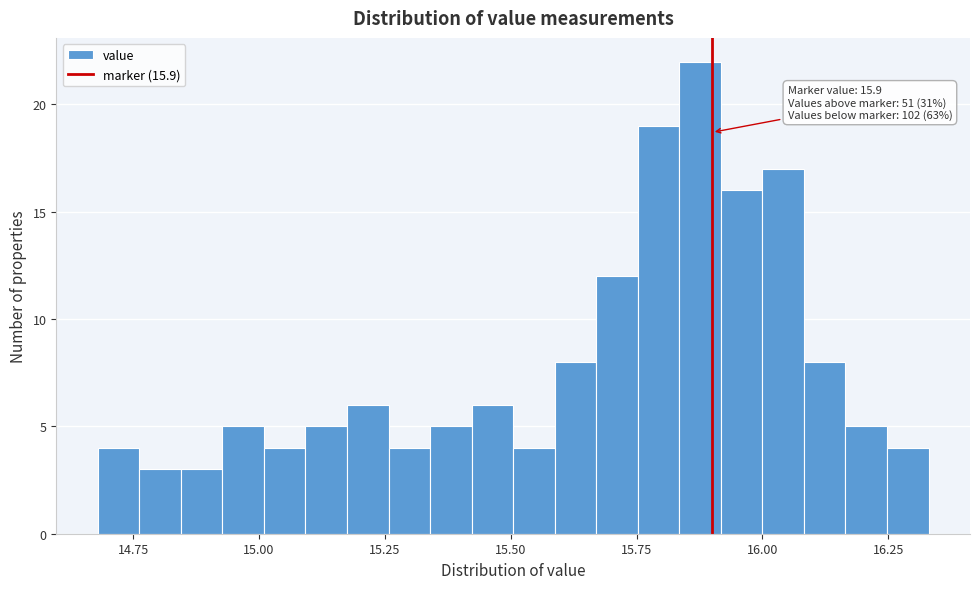

Read against the x-axis, roughly where is the centre of the tallest bar?

15.90